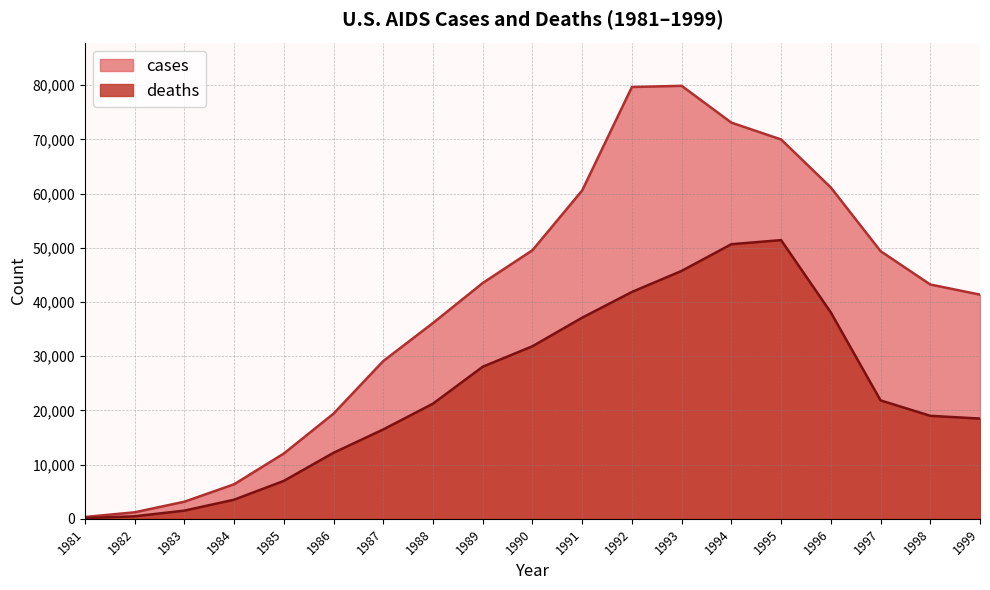

What is the value of the cases point at the 4th from the left?

6368